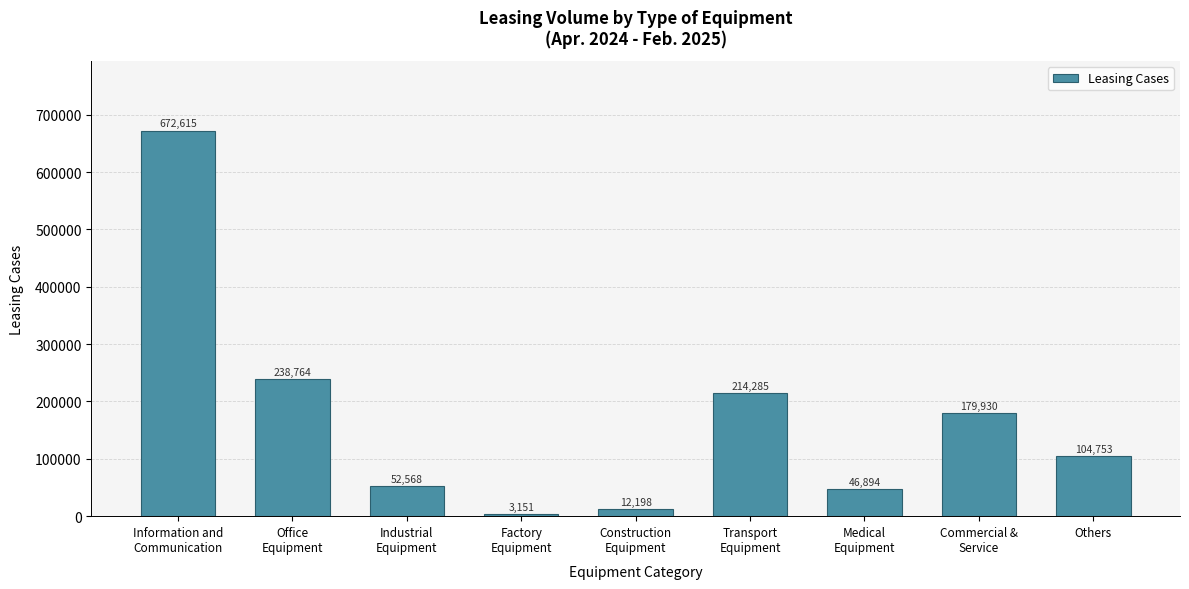

Reading left to right, extract all data points from this chart.

672615	238764	52568	3151	12198	214285	46894	179930	104753